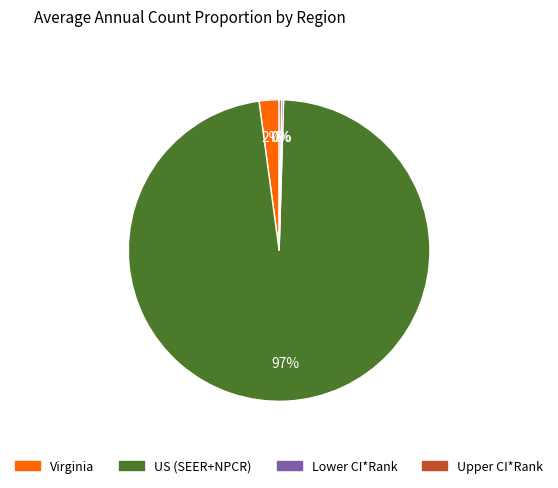

Is there any slice that represents more than half of the pie?

Yes